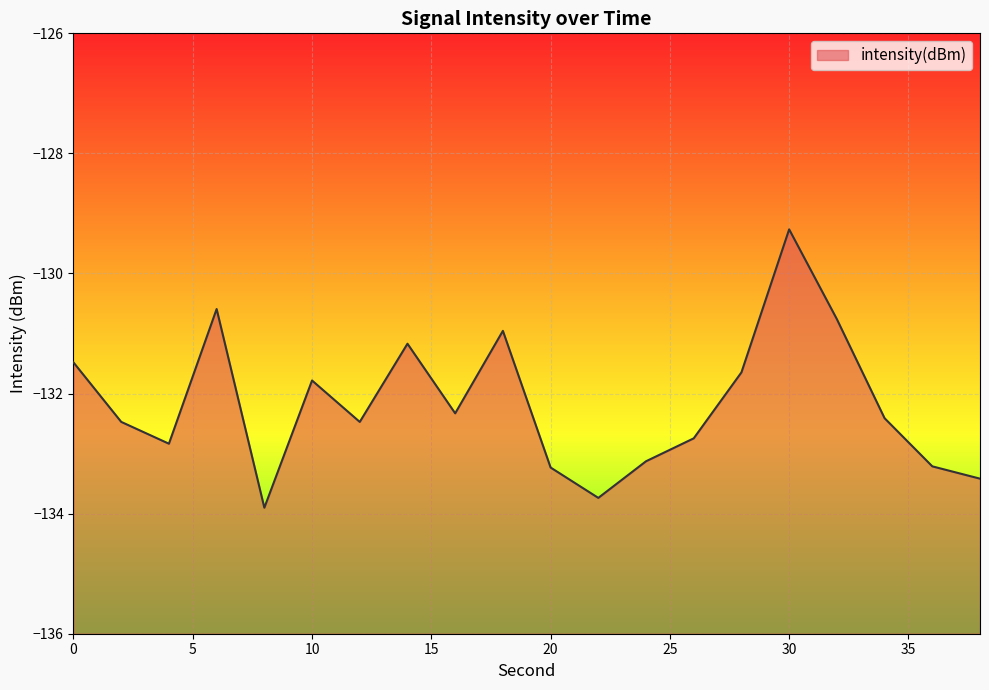

List the labels in order of value, largest first.

30, 6, 32, 18, 14, 0, 28, 10, 16, 34, 2, 12, 26, 4, 24, 36, 20, 38, 22, 8